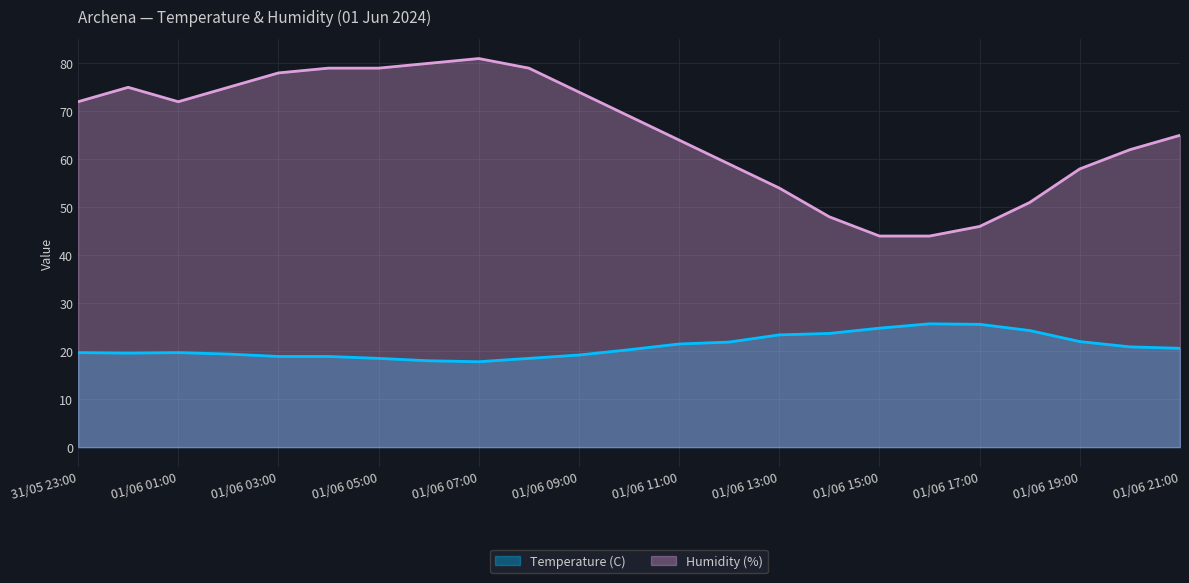

What is the difference between the Humidity (%) values at 01/06 06:00 and 01/06 15:00?

36.0